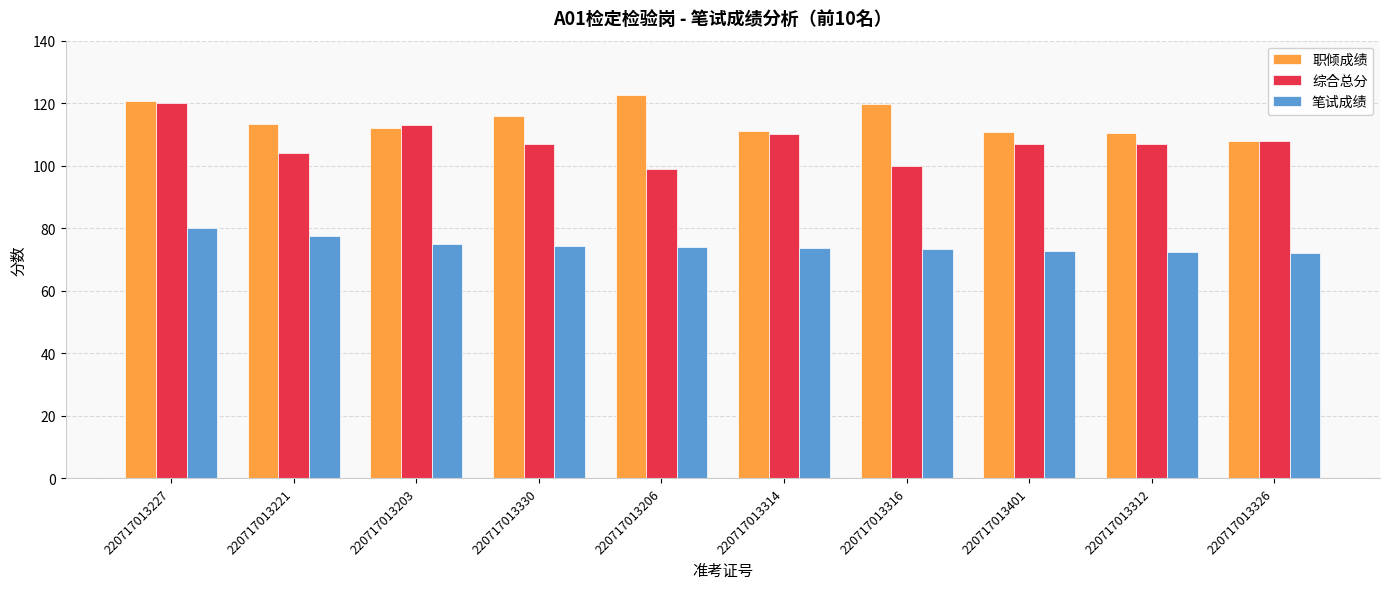

How many bars are there in each group?

3